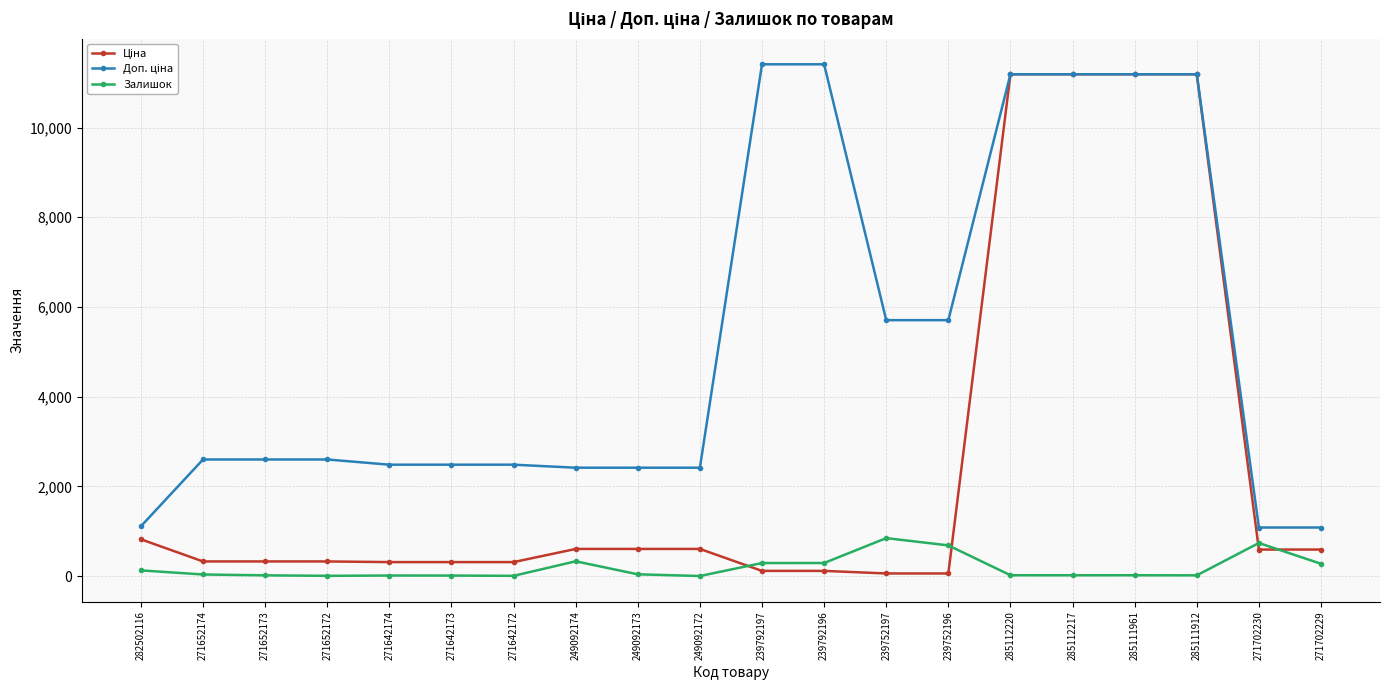

Is it true that Залишок equals 273.0 at 271702229?

True